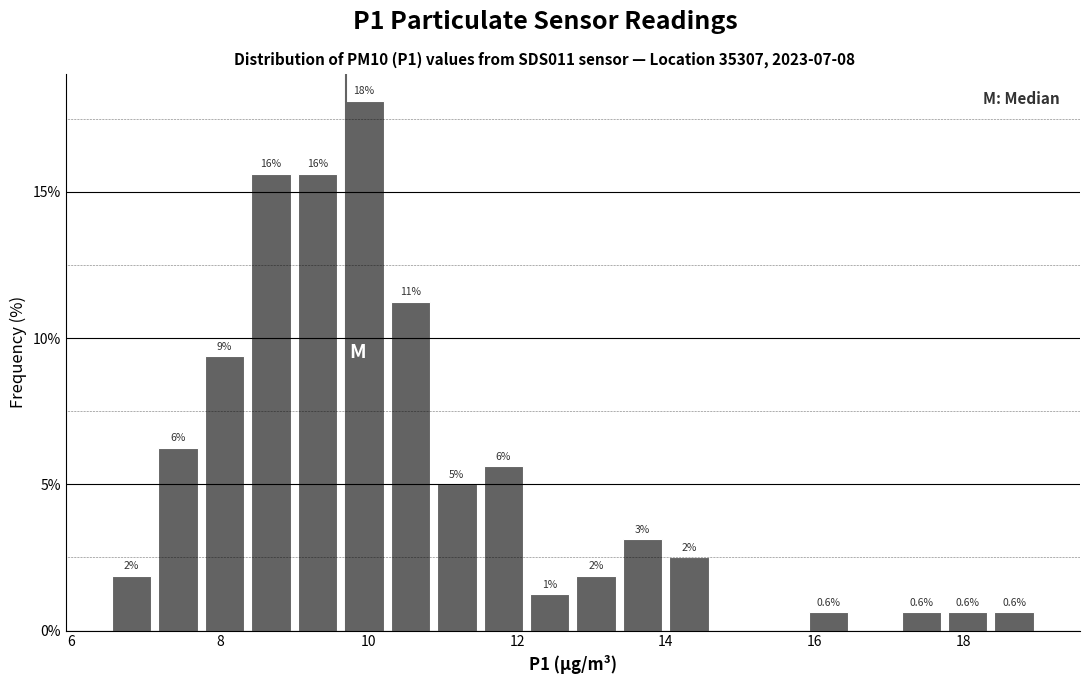

Read against the x-axis, roughly where is the centre of the tallest bar?

10.0